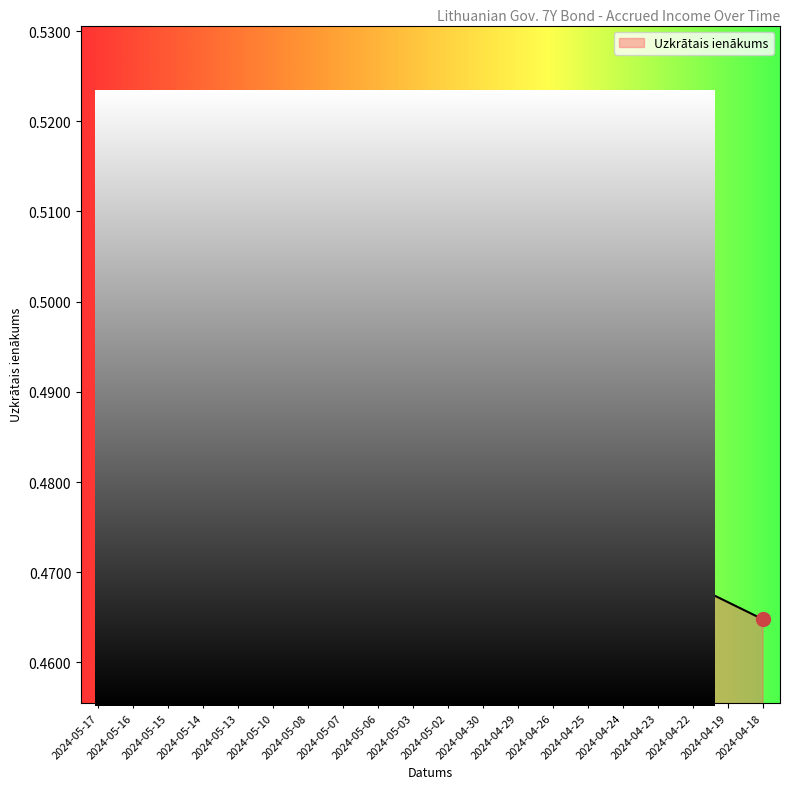

How many values are between 0 and 1?

20